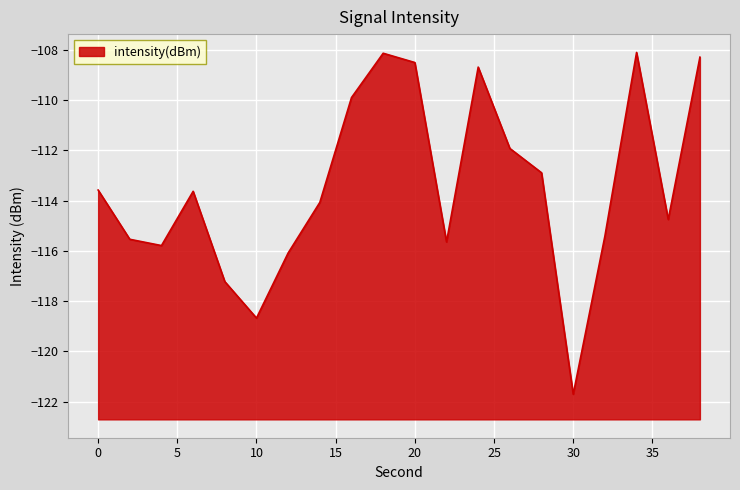

How many points are lower than both their immediate neighbors (excluding endpoints)?

5